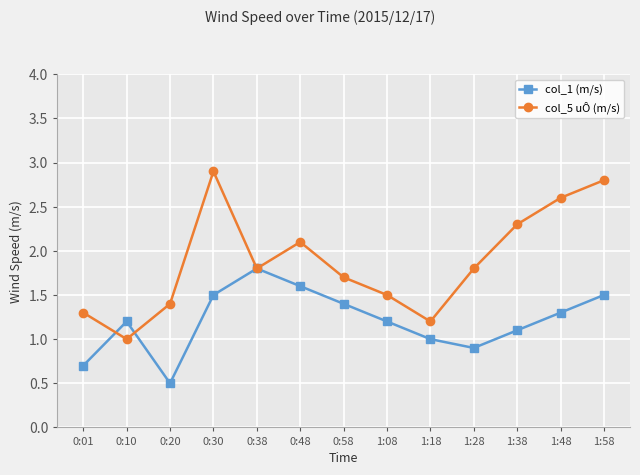

The value of col_1 (m/s) at 0:30 is 1.5. True or false?

True